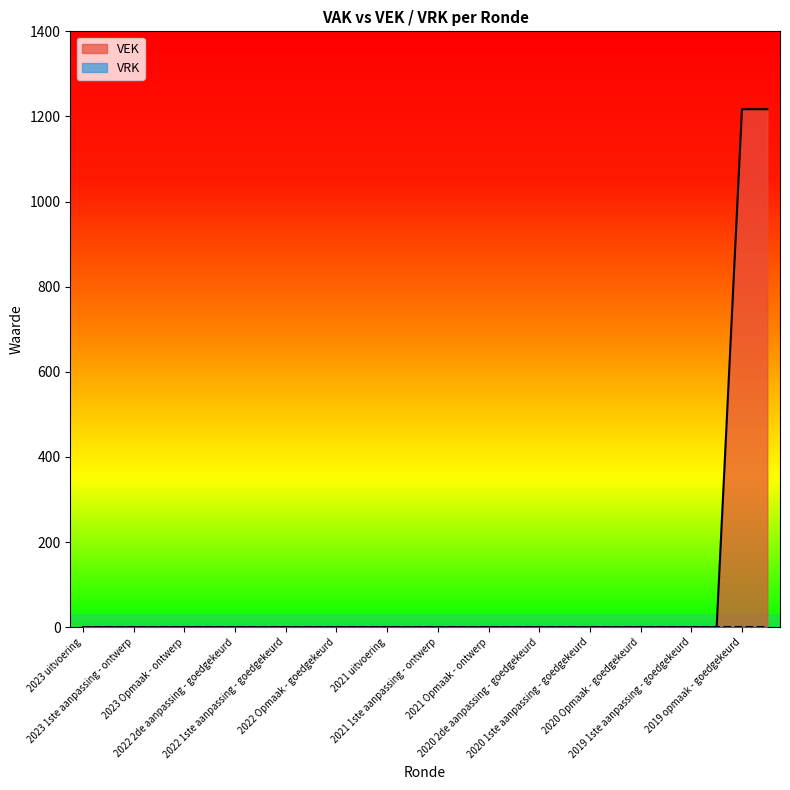

What is the maximum value shown in the chart?

1217